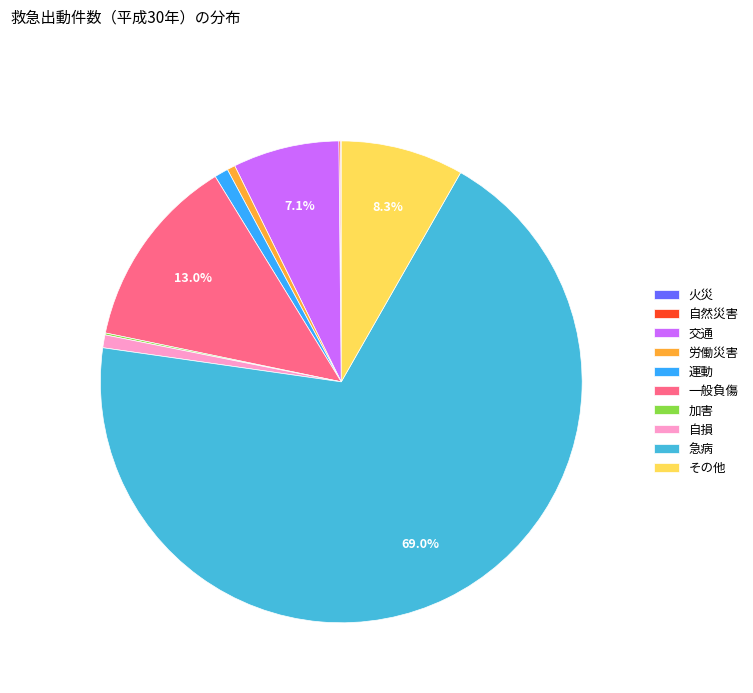

Is it true that 一般負傷 is 13% of the pie?

True